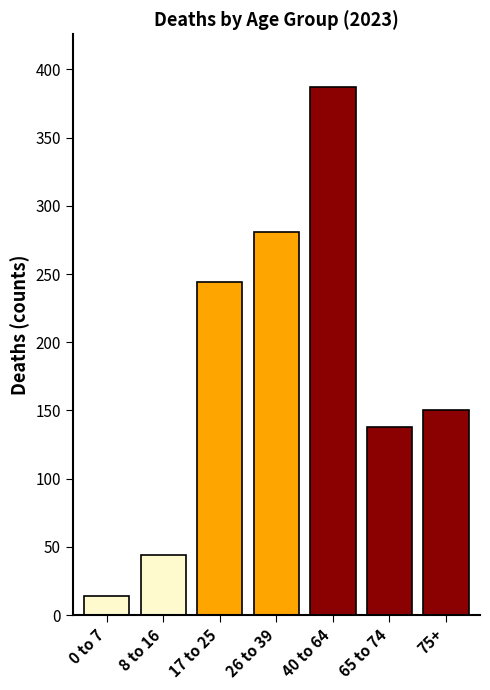

Reading left to right, transcribe all the data shown in this chart.

0 to 7=14	8 to 16=44	17 to 25=244	26 to 39=281	40 to 64=387	65 to 74=138	75+=150